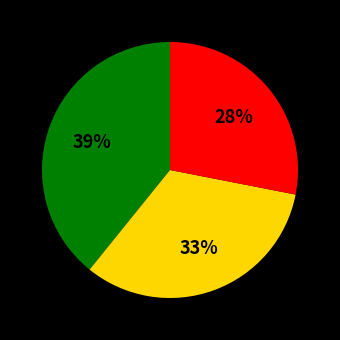

To the nearest percent, what is the average slice percentage?

33%